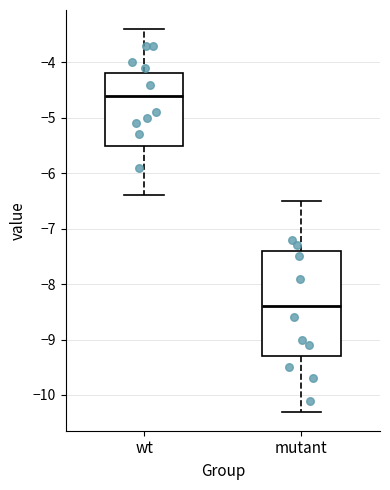

Which box has the highest median line?

wt